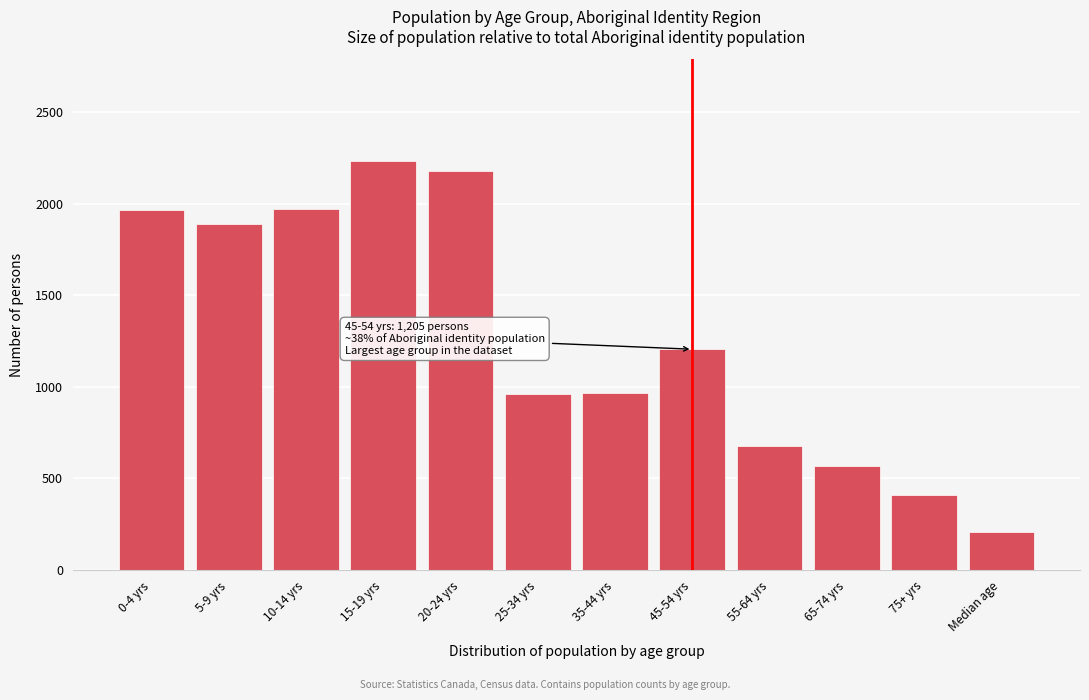

What is the difference between the second highest and second lowest values?

1770